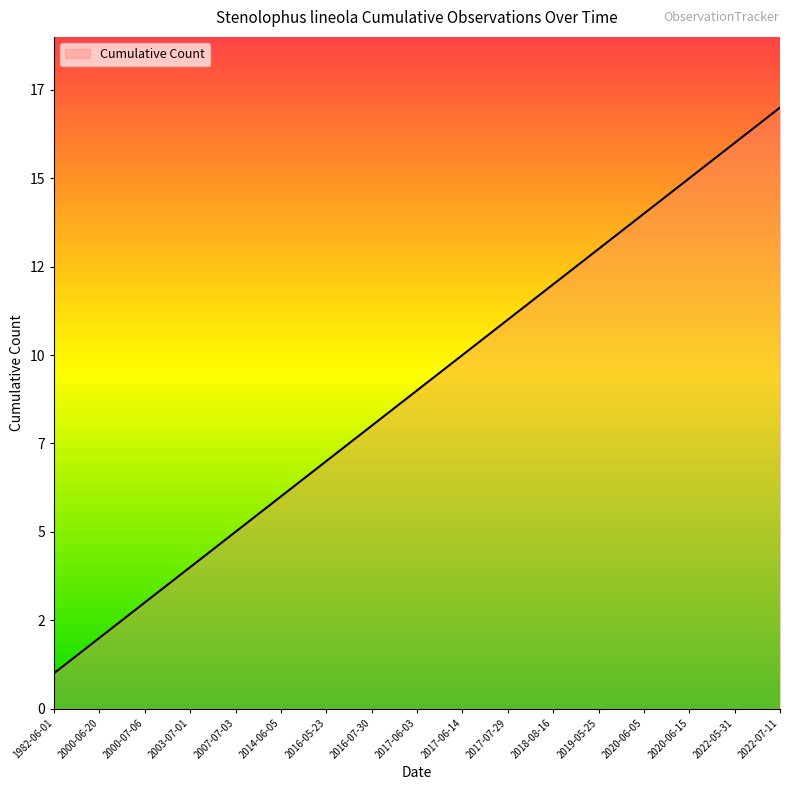

Reading right to left, list all the values displayed in this chart.

17	16	15	14	13	12	11	10	9	8	7	6	5	4	3	2	1